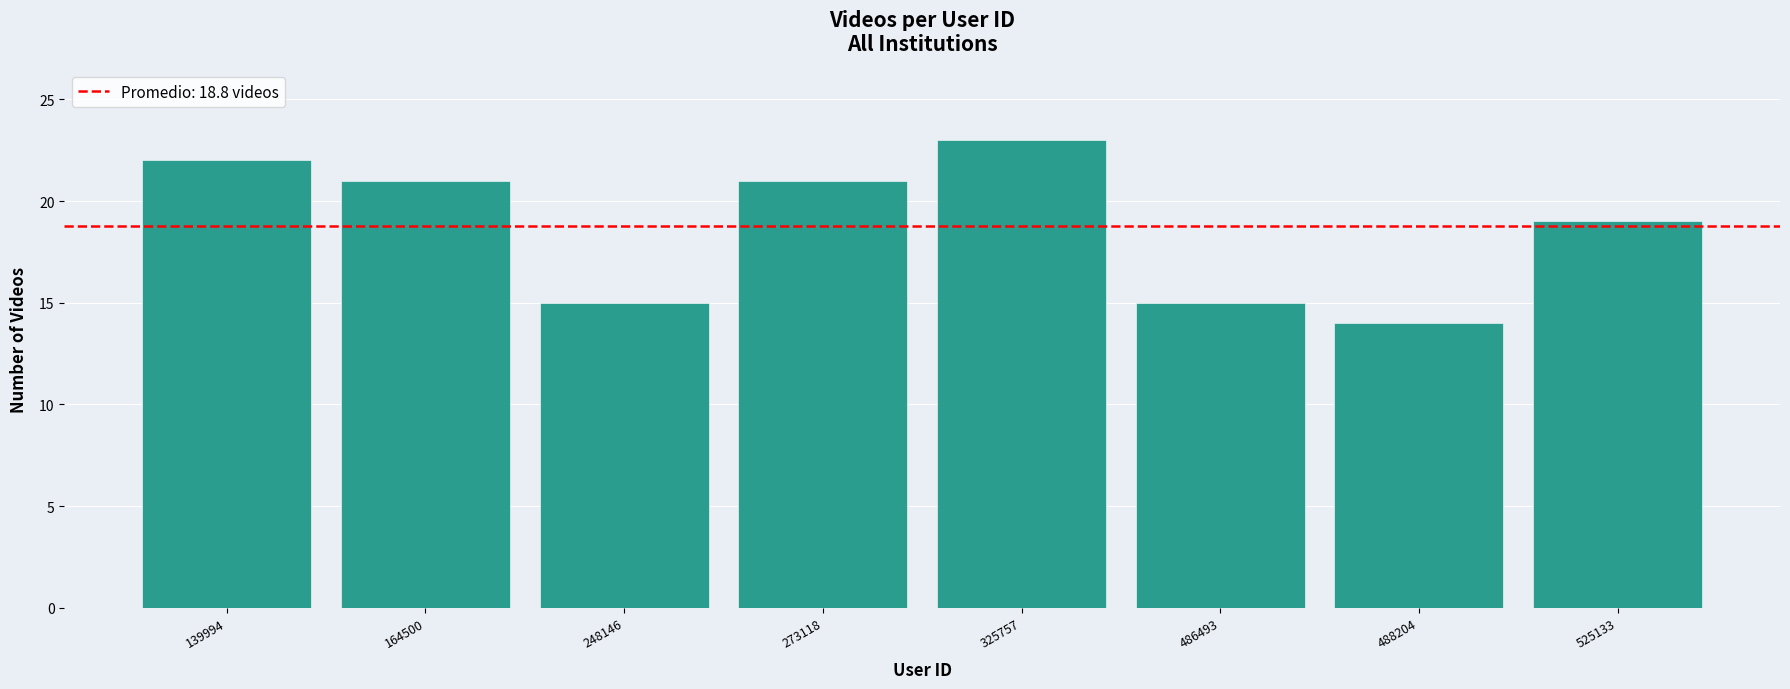

Reading left to right, list all the values displayed in this chart.

139994=22	164500=21	248146=15	273118=21	325757=23	486493=15	488204=14	525133=19